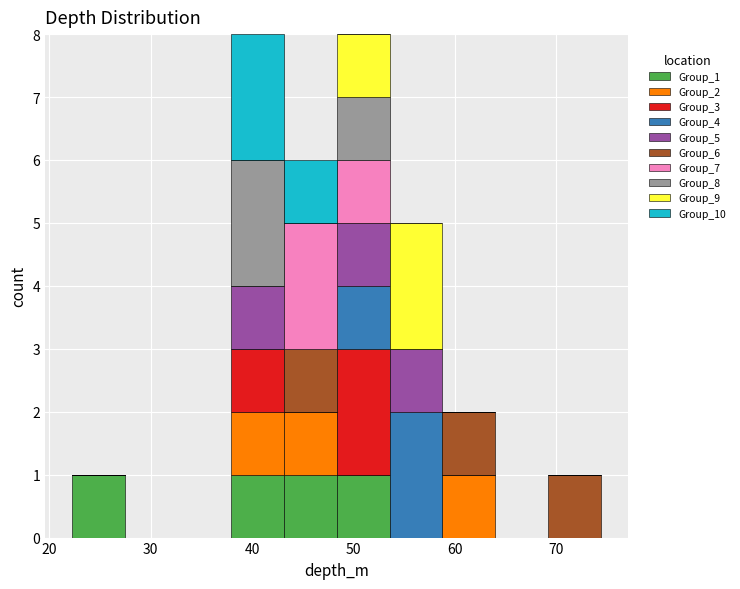

What is the total height of the stacked bar covering 59 to 64 on the x-axis? Neither the bar edges nor the heights are printed on the chart, so give them approximately, as read against the axes.

2